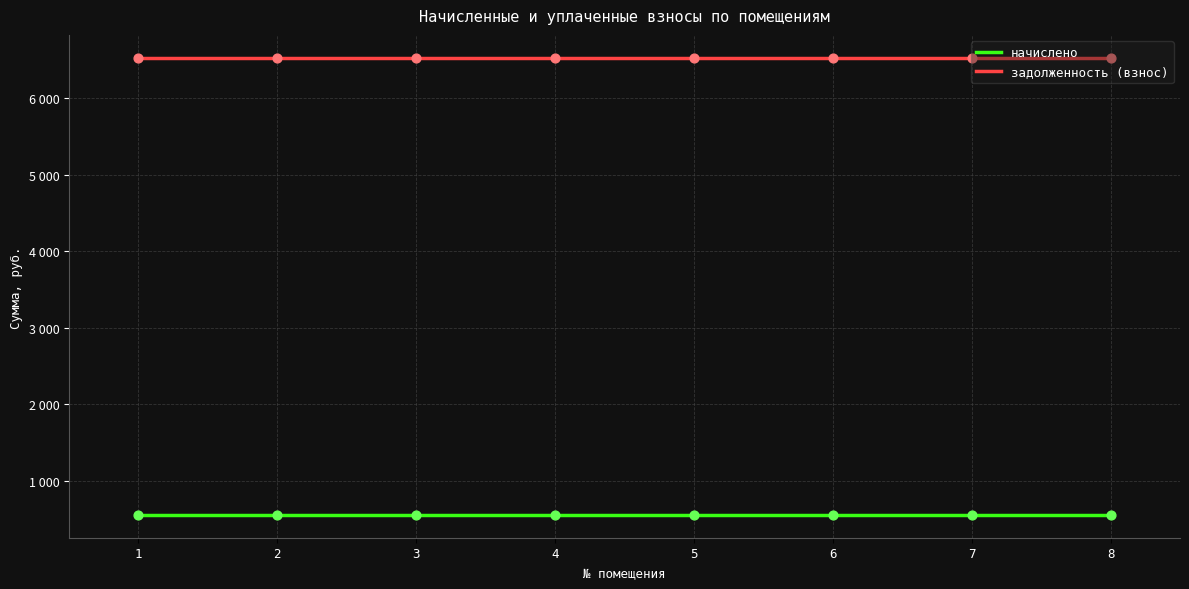

What are all the series names shown in the legend?

начислено, задолженность (взнос)